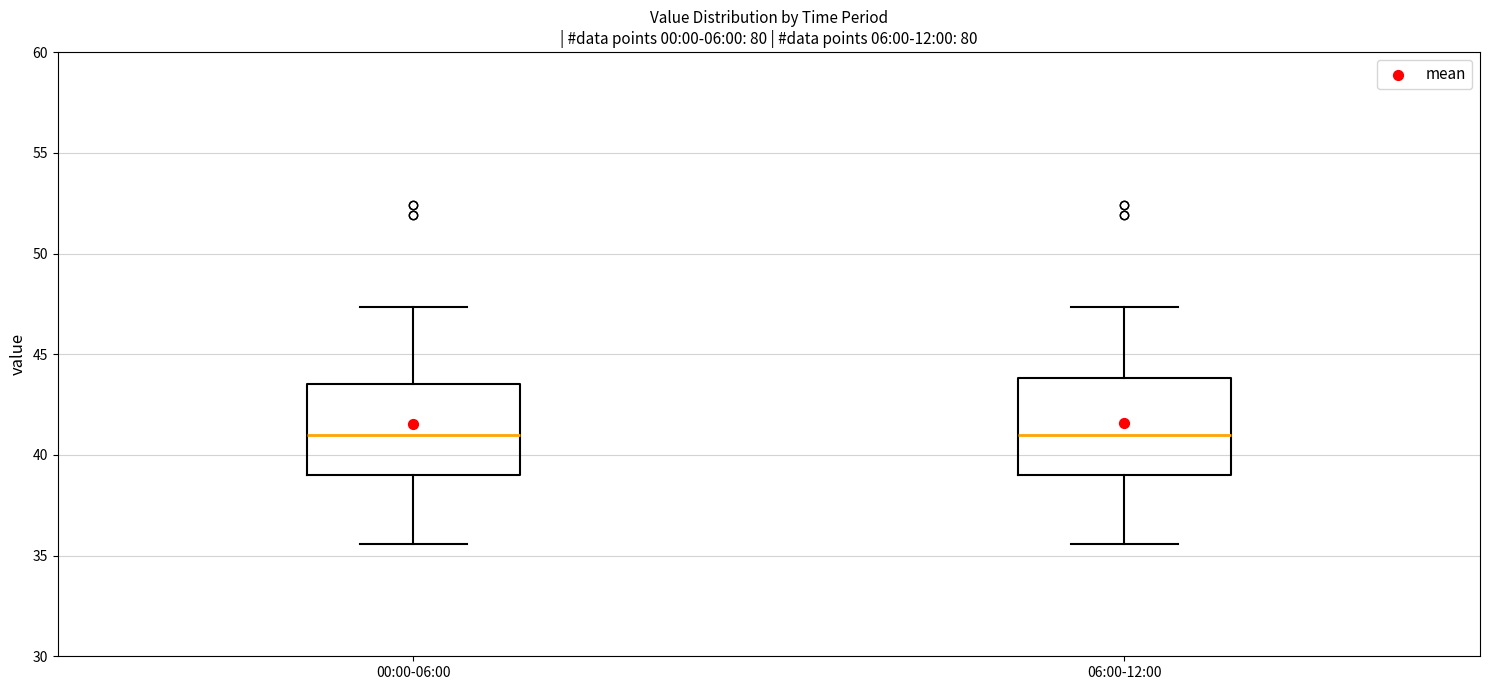

Reading left to right, transcribe this box plot: for each box, give where its median line is, the range the box spans, and where its two whiskers end, as read against the y-axis. The values are not printed on the chart, so give them approximately, as read against the axis.

00:00-06:00: median 41.0, box 39.0 to 43.5, whiskers 35.5 to 47.5
06:00-12:00: median 41.0, box 39.0 to 44.0, whiskers 35.5 to 47.5